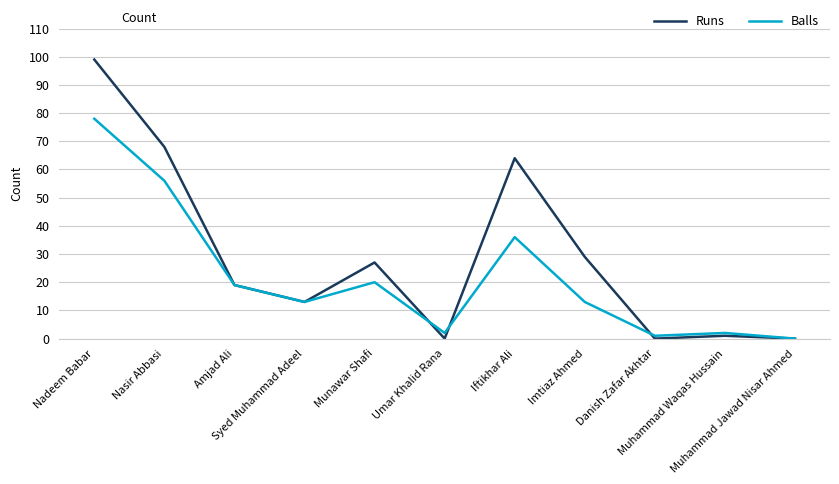

Which series has the largest range (max minus min)?

Runs